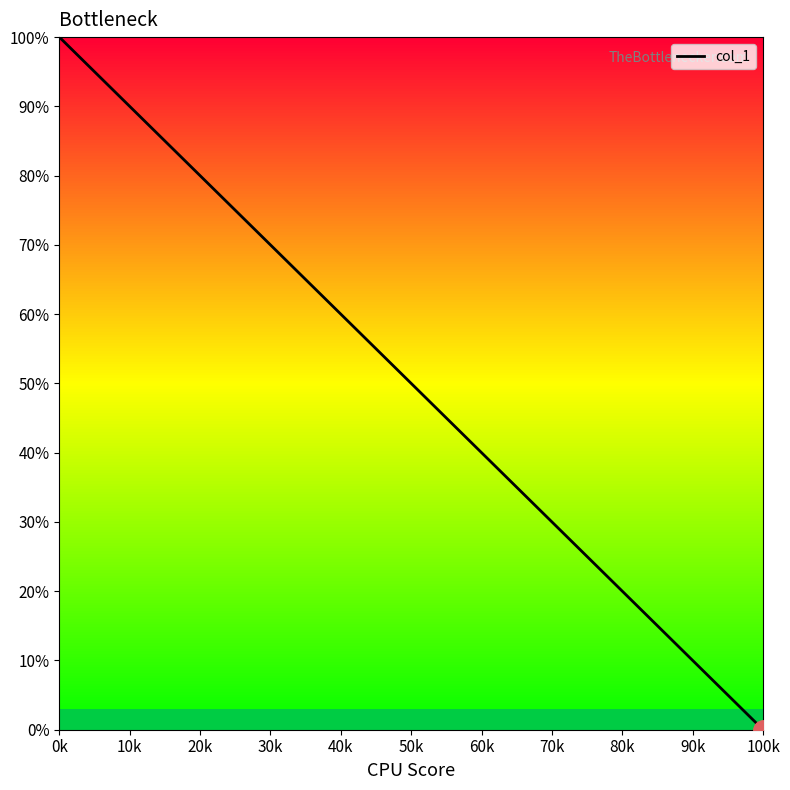

What is the difference between the maximum and minimum values?

100.0